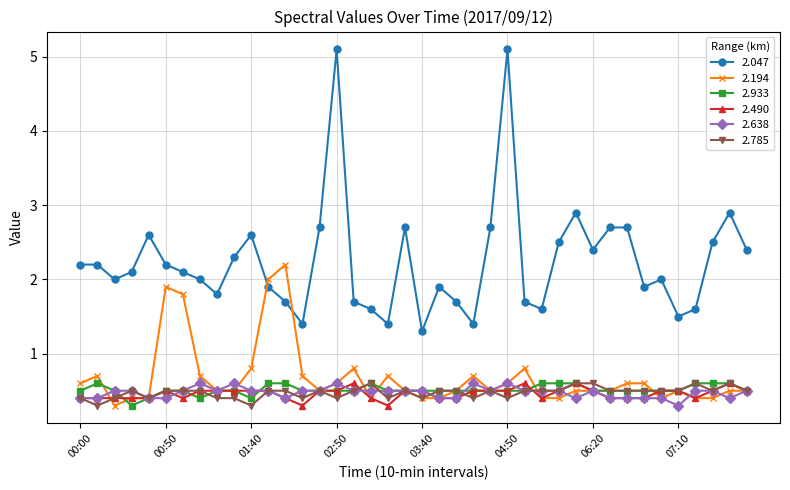

True or false: 2.785 has more than 0 interior local peaks.

True